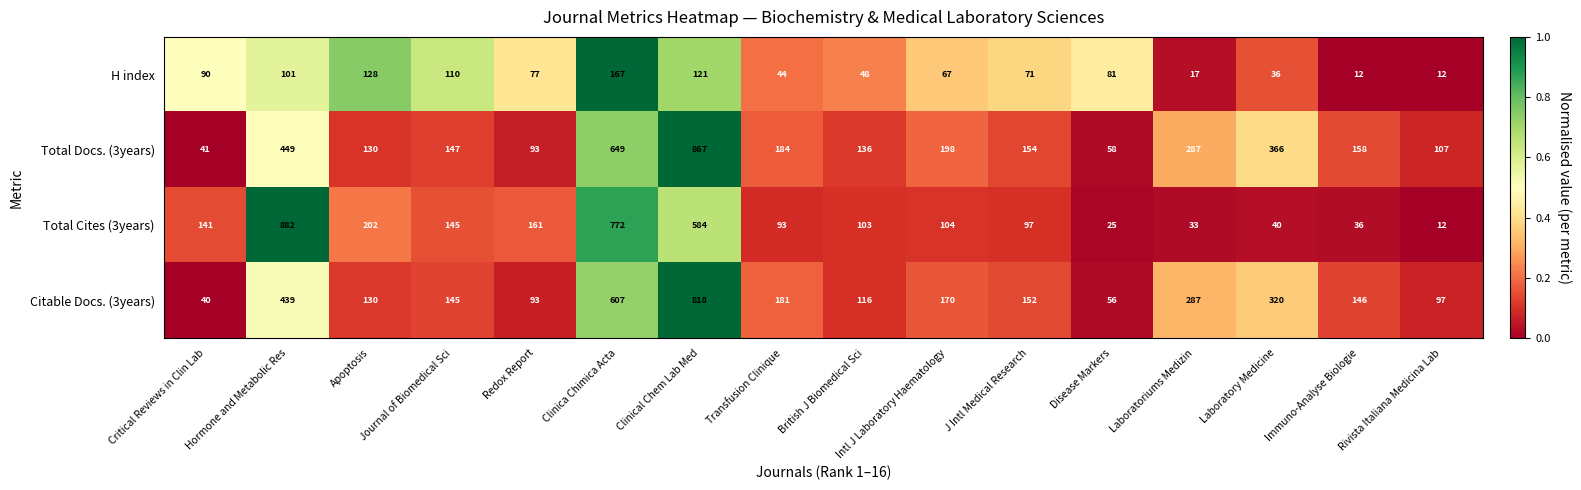

The value of H index at Laboratoriums Medizin is 27. True or false?

False